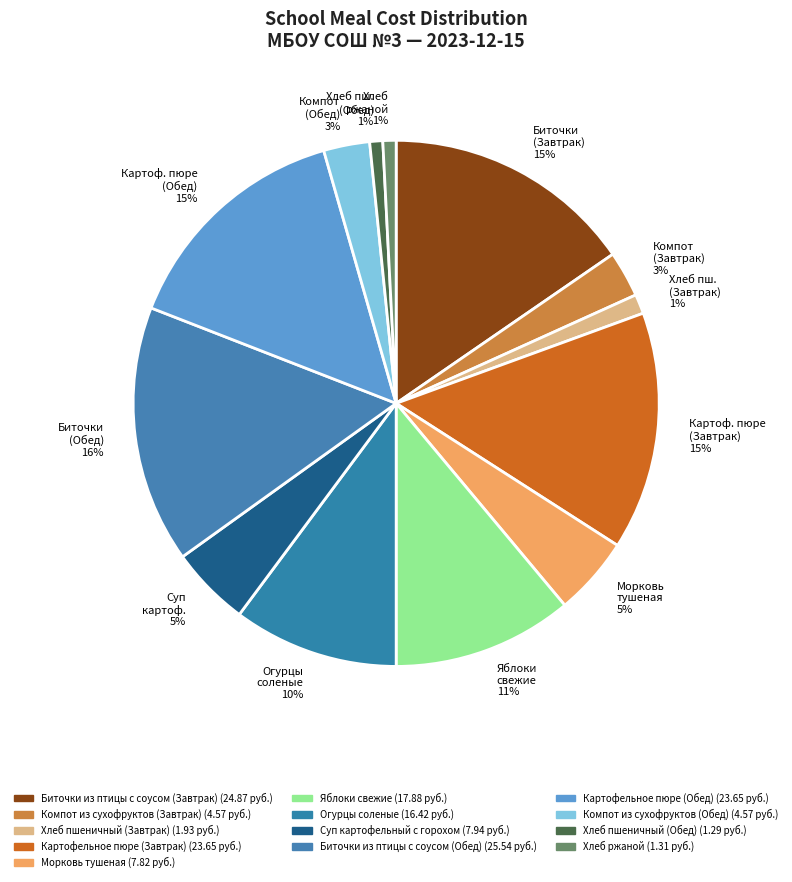

To the nearest percent, what is the average slice percentage?

8%